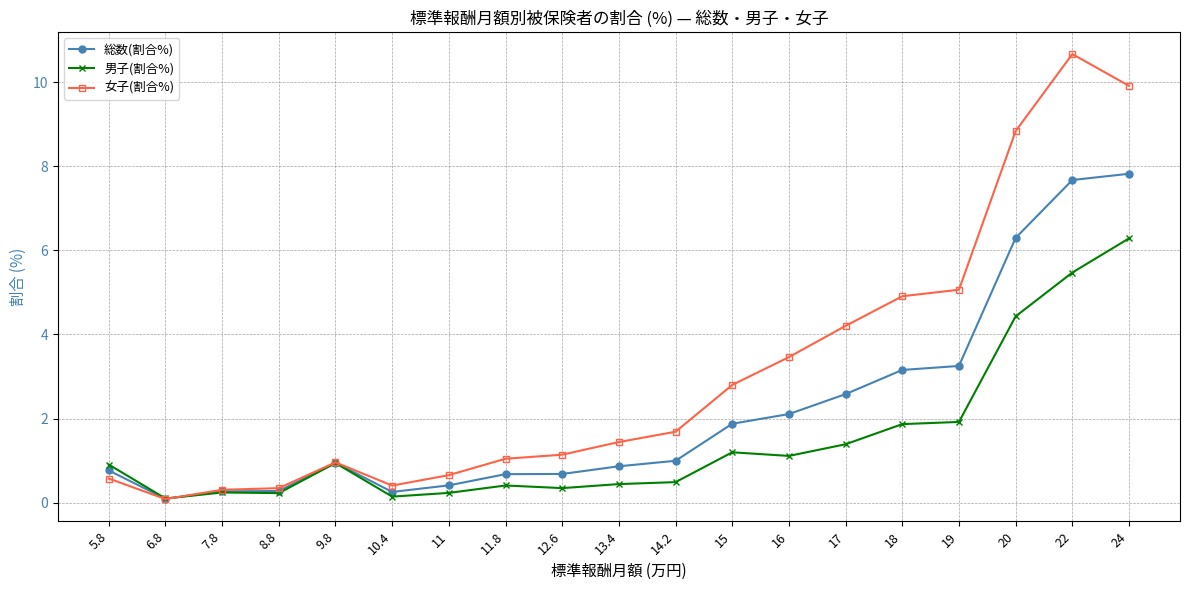

List the series in order of their peak value, lowest first.

男子(割合%), 総数(割合%), 女子(割合%)